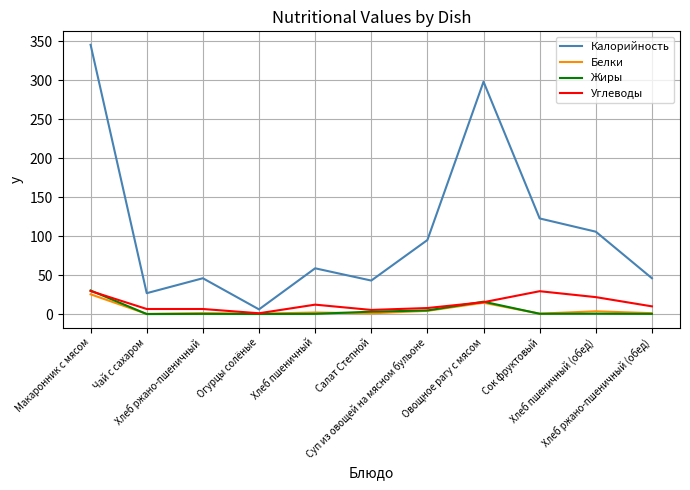

What is the highest value of the Жиры series?

30.3